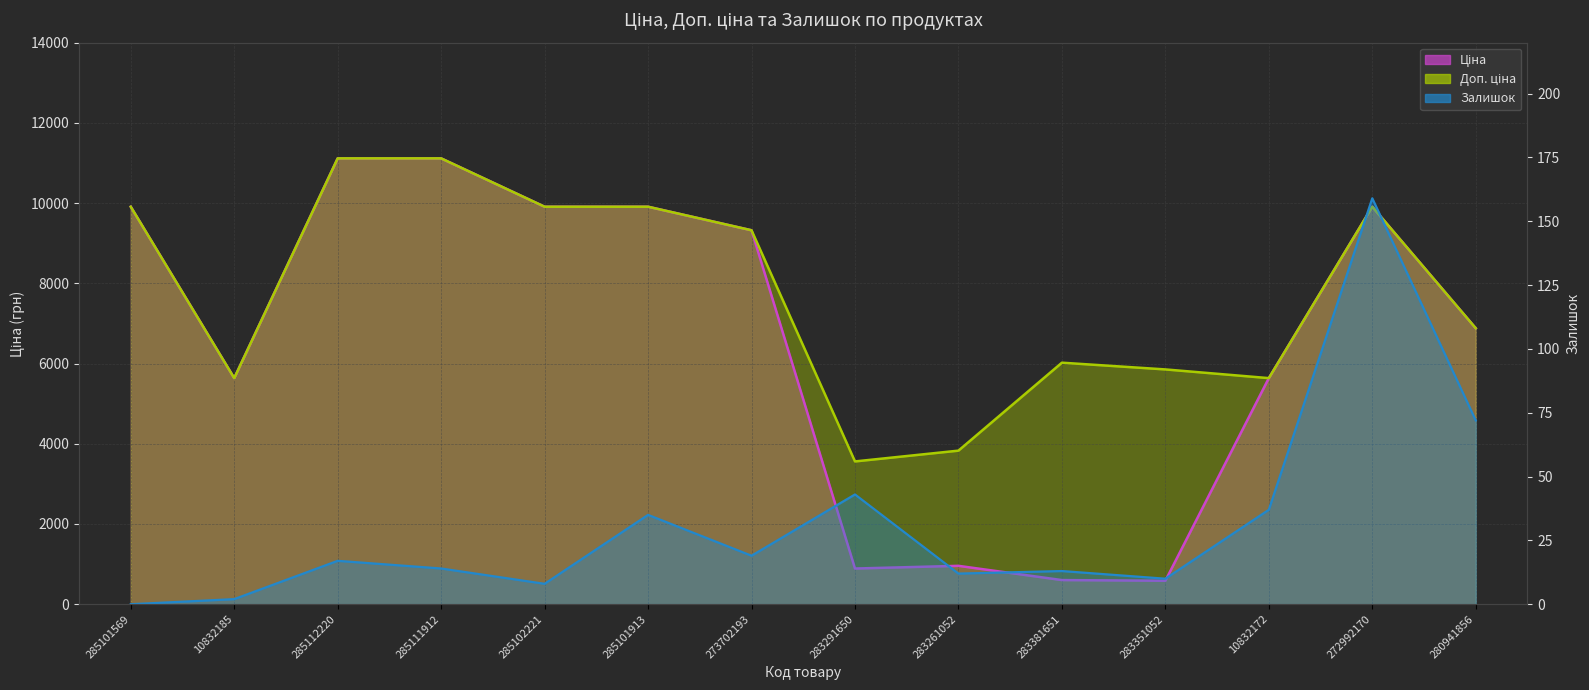

Which series has the largest total across all categories?

Доп. ціна